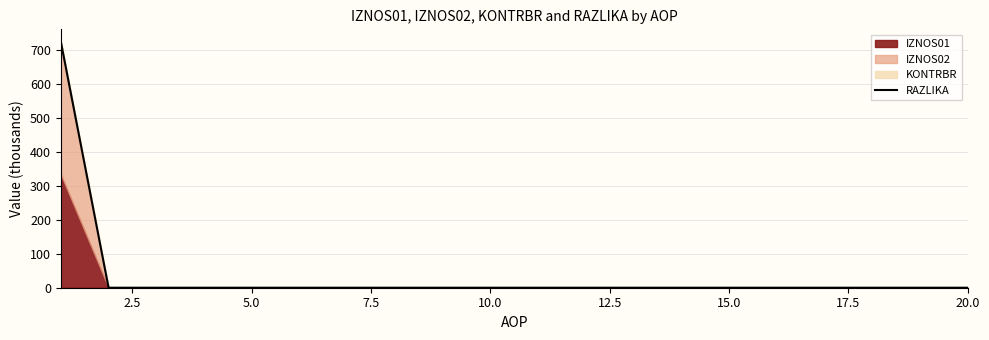

What is the maximum value for RAZLIKA?

725.3